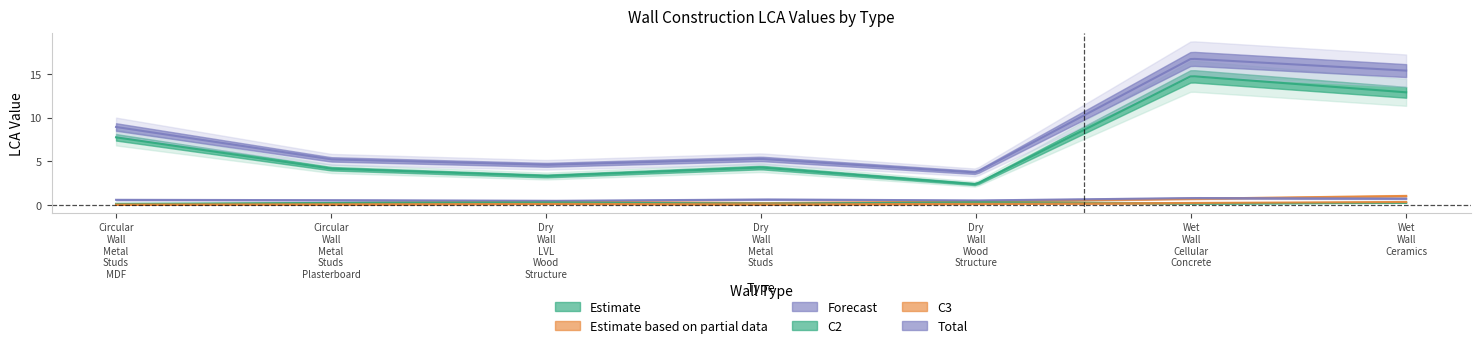

In C2, how many points are higher than both neighbors (excluding endpoints)?

2